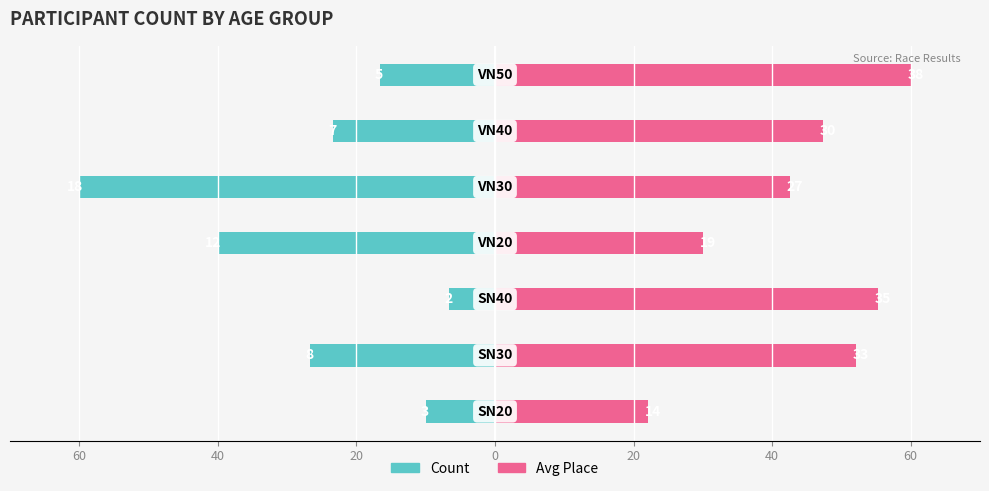

List the series in order of their peak value, lowest first.

Count, Avg Place